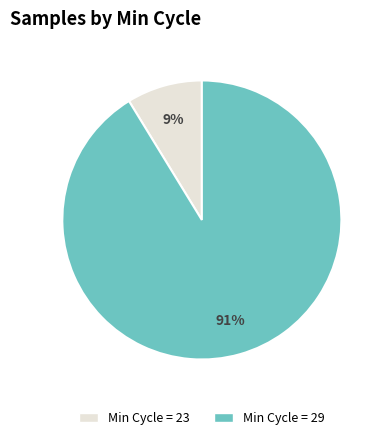

Rank the categories by value from lowest to highest.

Min Cycle = 23, Min Cycle = 29